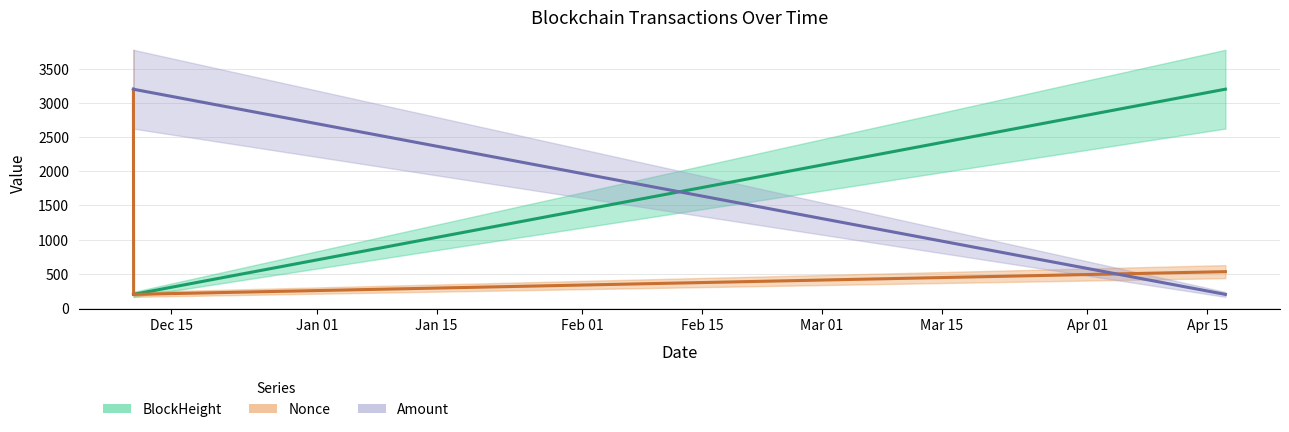

Which series has the largest range (max minus min)?

BlockHeight (line)